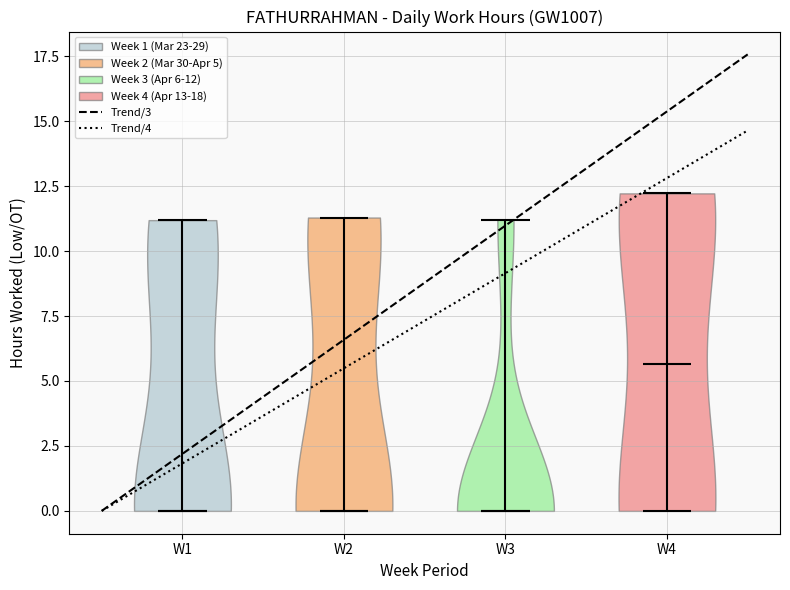

Reading left to right, read every violin against the y-axis: where its median line is, and the lowest and highest points it reaches. The values are not printed on the chart, so give them approximately, as read against the axis.

W1: median line 0.0, lowest point 0.0, highest point 11.0
W2: median line 0.0, lowest point 0.0, highest point 11.5
W3: median line 0.0, lowest point 0.0, highest point 11.0
W4: median line 5.5, lowest point 0.0, highest point 12.0